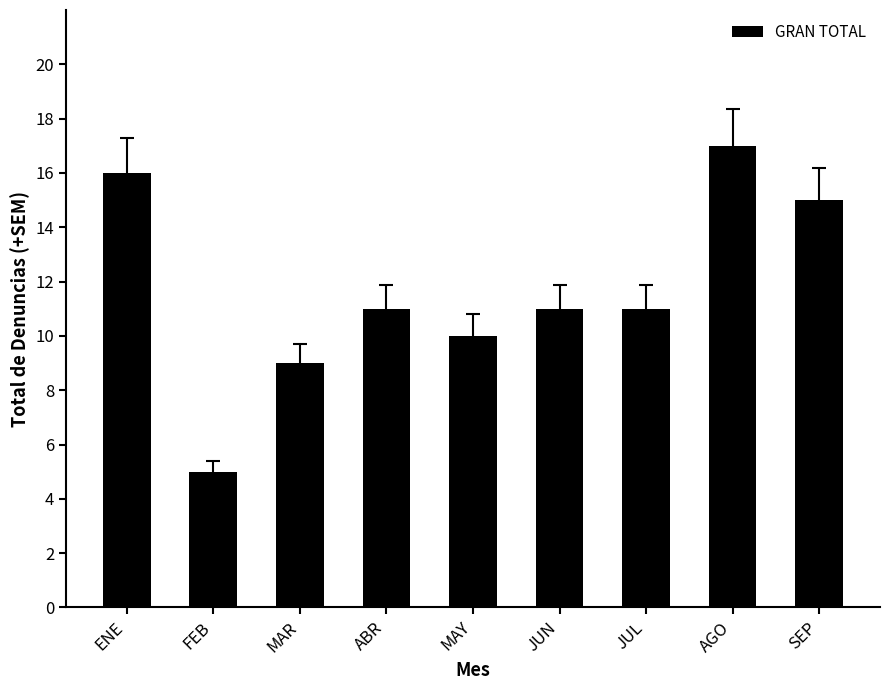

What is the value of the 9th bar from the left?

15